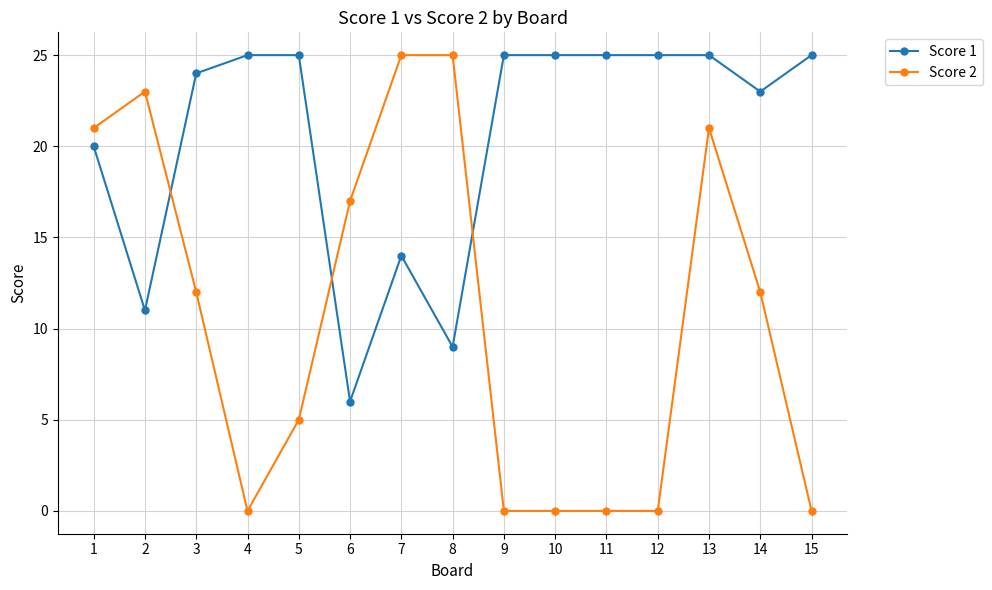

What are all the series names shown in the legend?

Score 1, Score 2